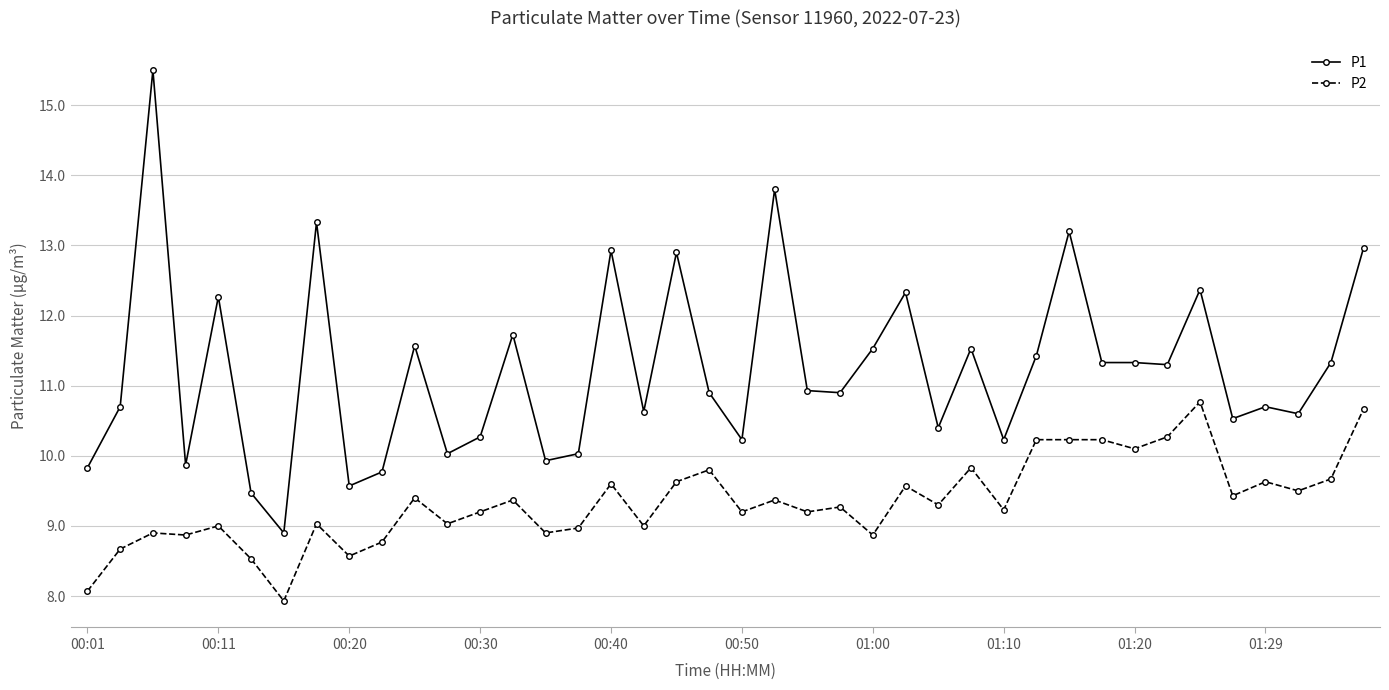

Count the number of categories in the chart.

40